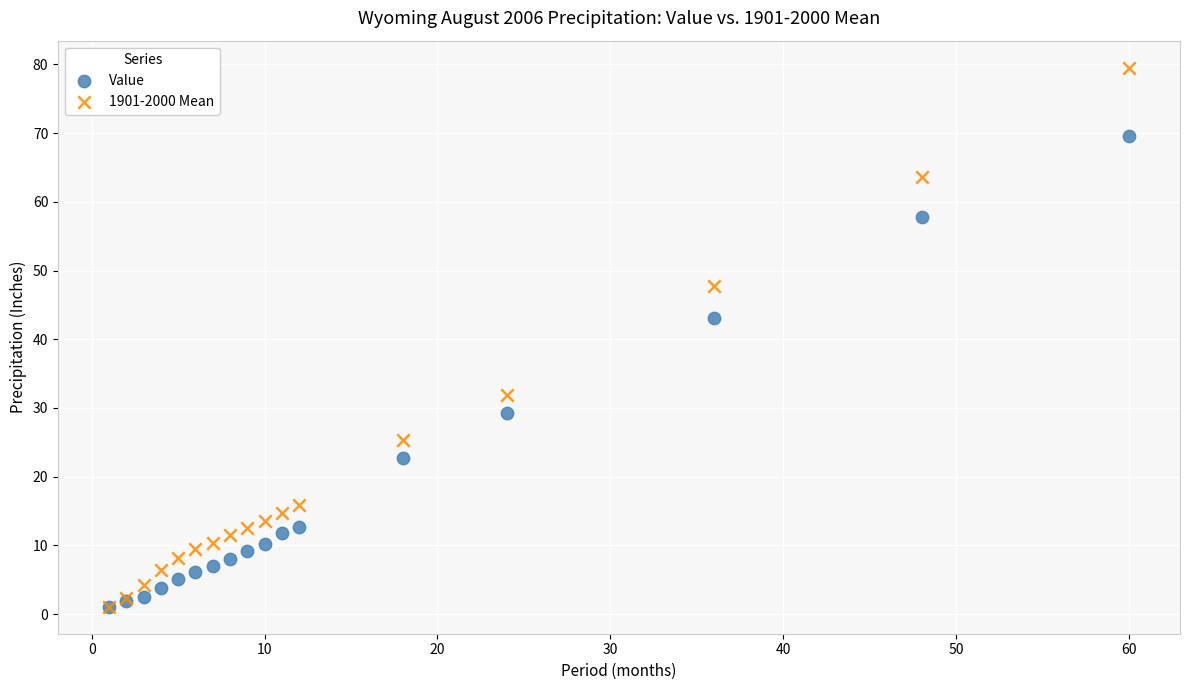

In the Value series, what Y value is closest to 35?

29.3